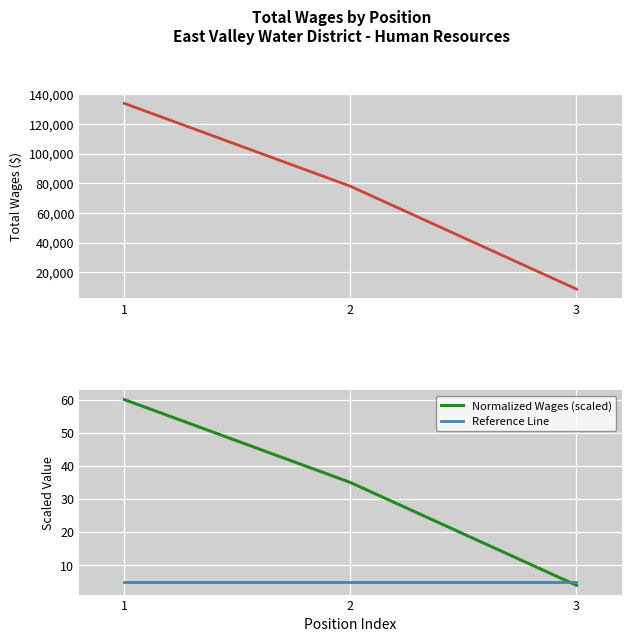

True or false: Reference Line has a value of 3.2 at 1.

False